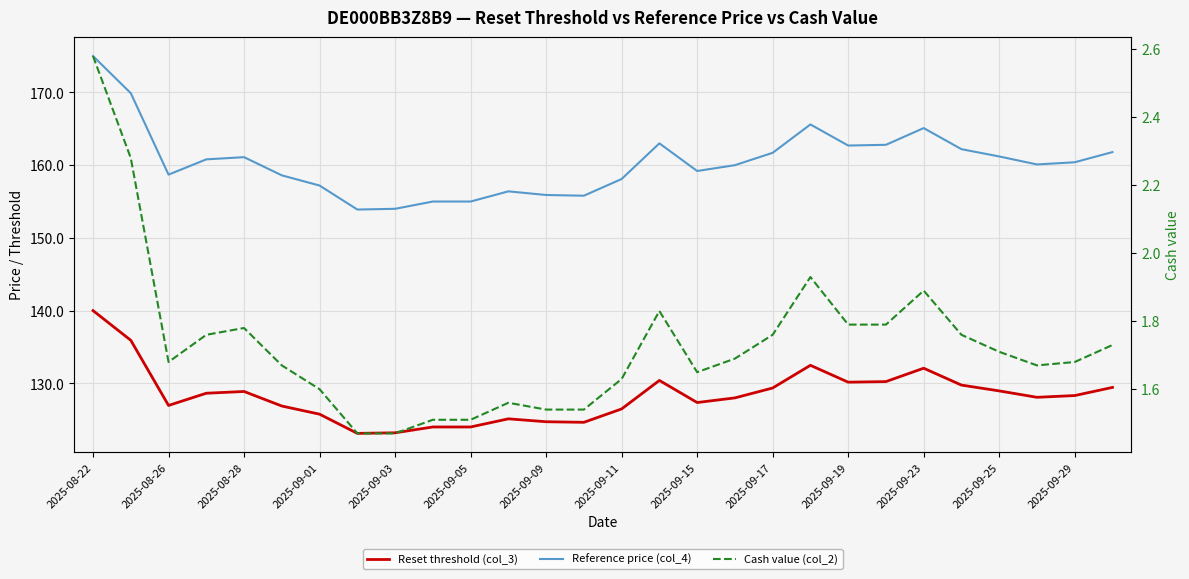

How many distinct data groups are displayed?

3